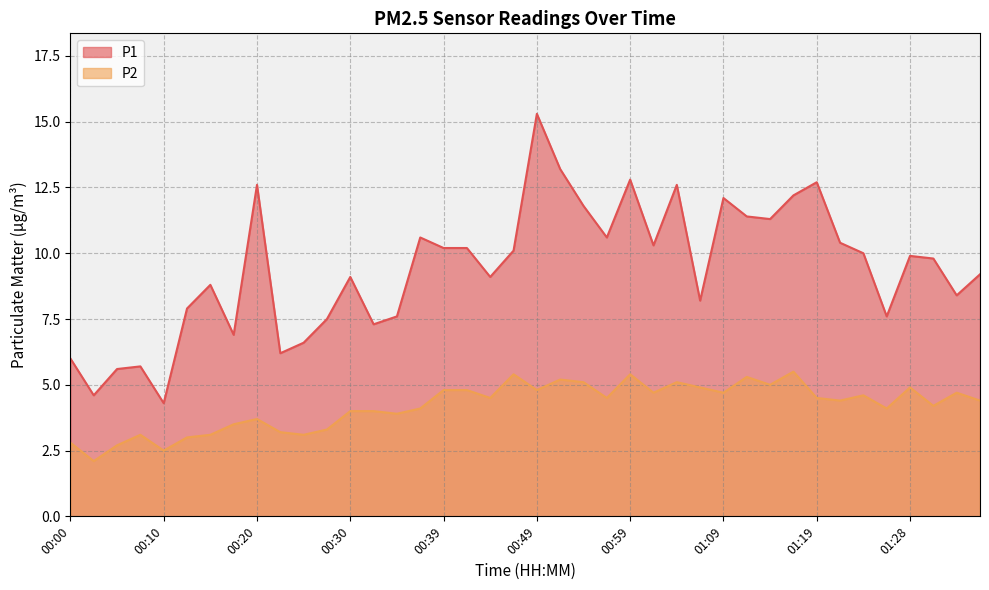

Is it true that P2 equals 3.9 at 00:34?

True